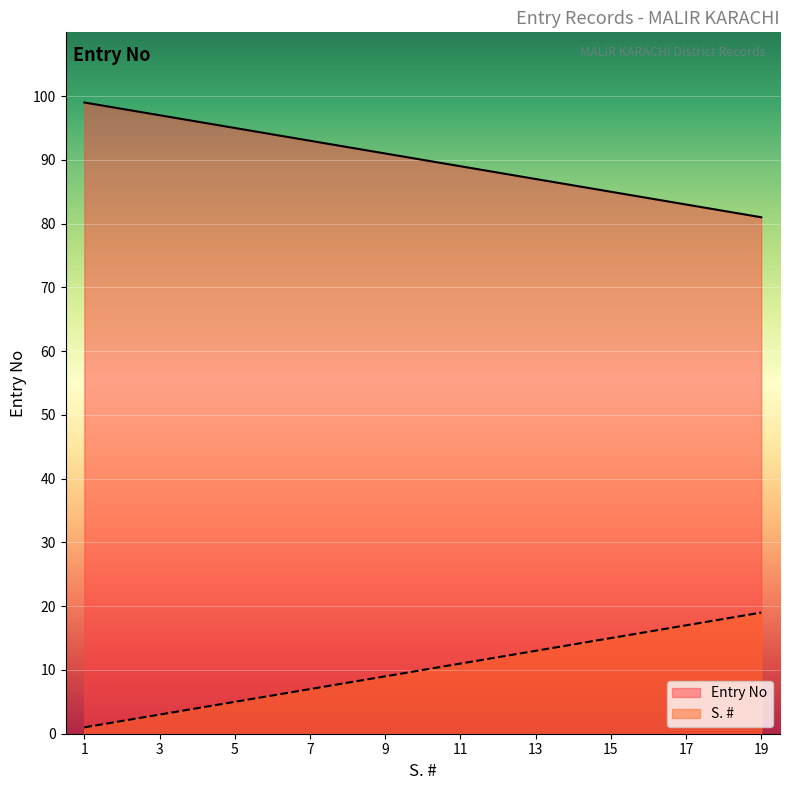

At which label is Entry No closest to 90?

10